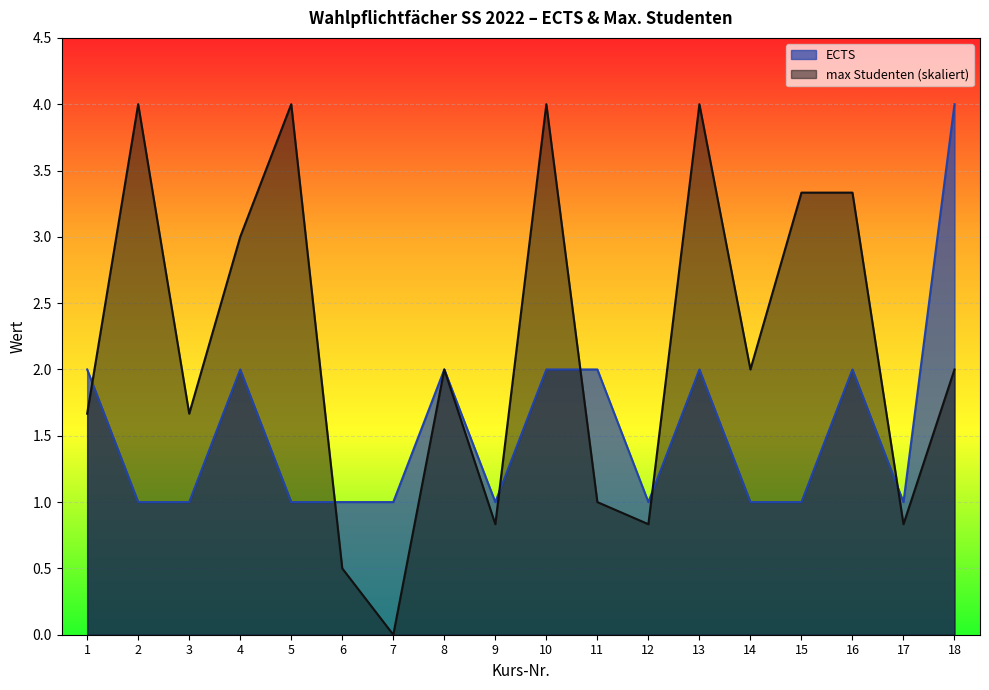

Where do max Studenten and ECTS first cross each other?

1 and 2